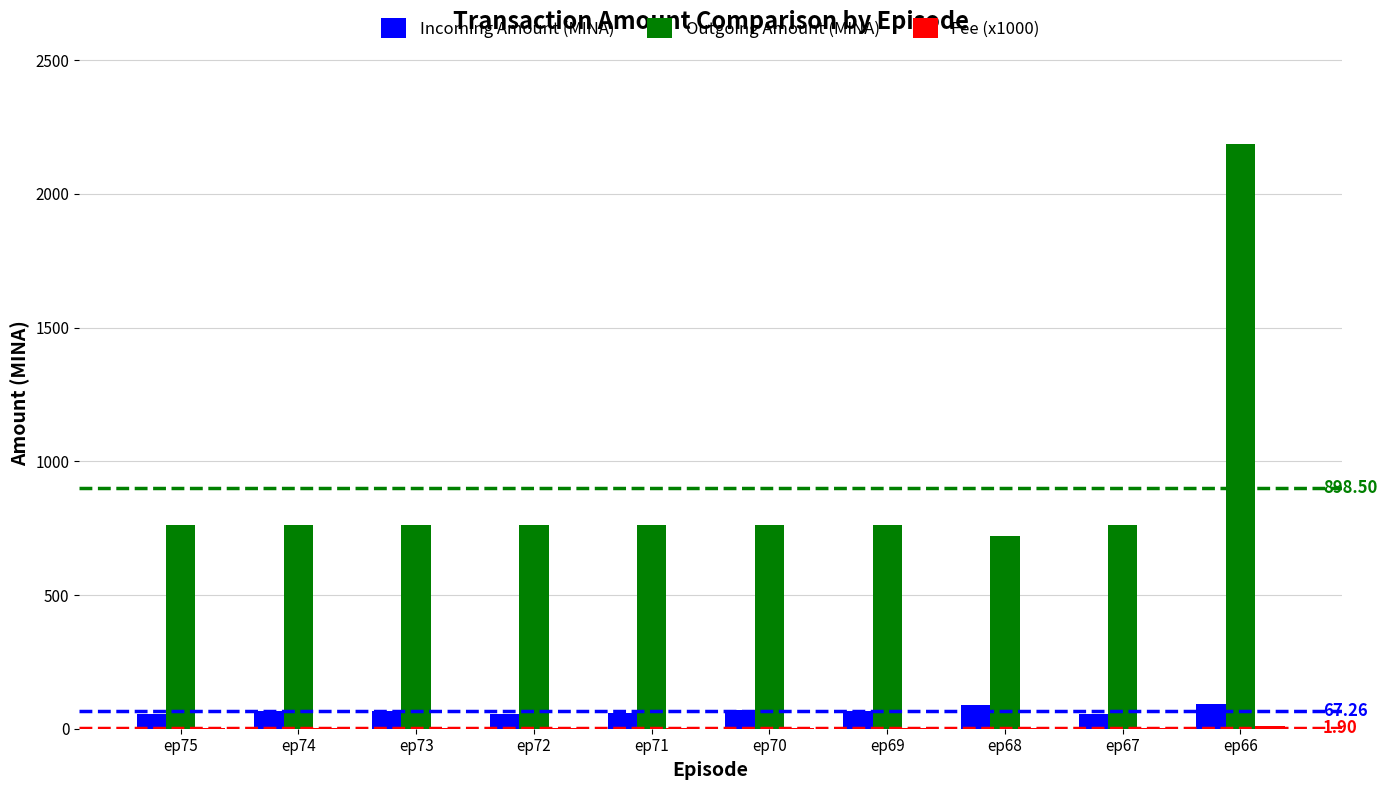

Which series has the largest total across all categories?

Outgoing Amount (MINA)